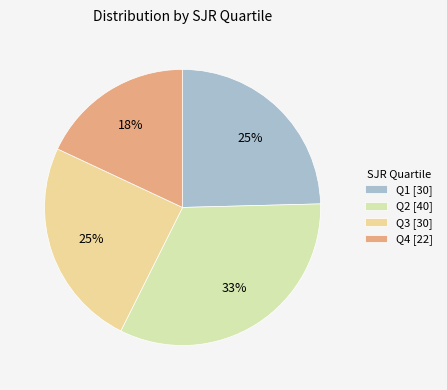

Is the sum of Q3 and Q4 greater than half?

No